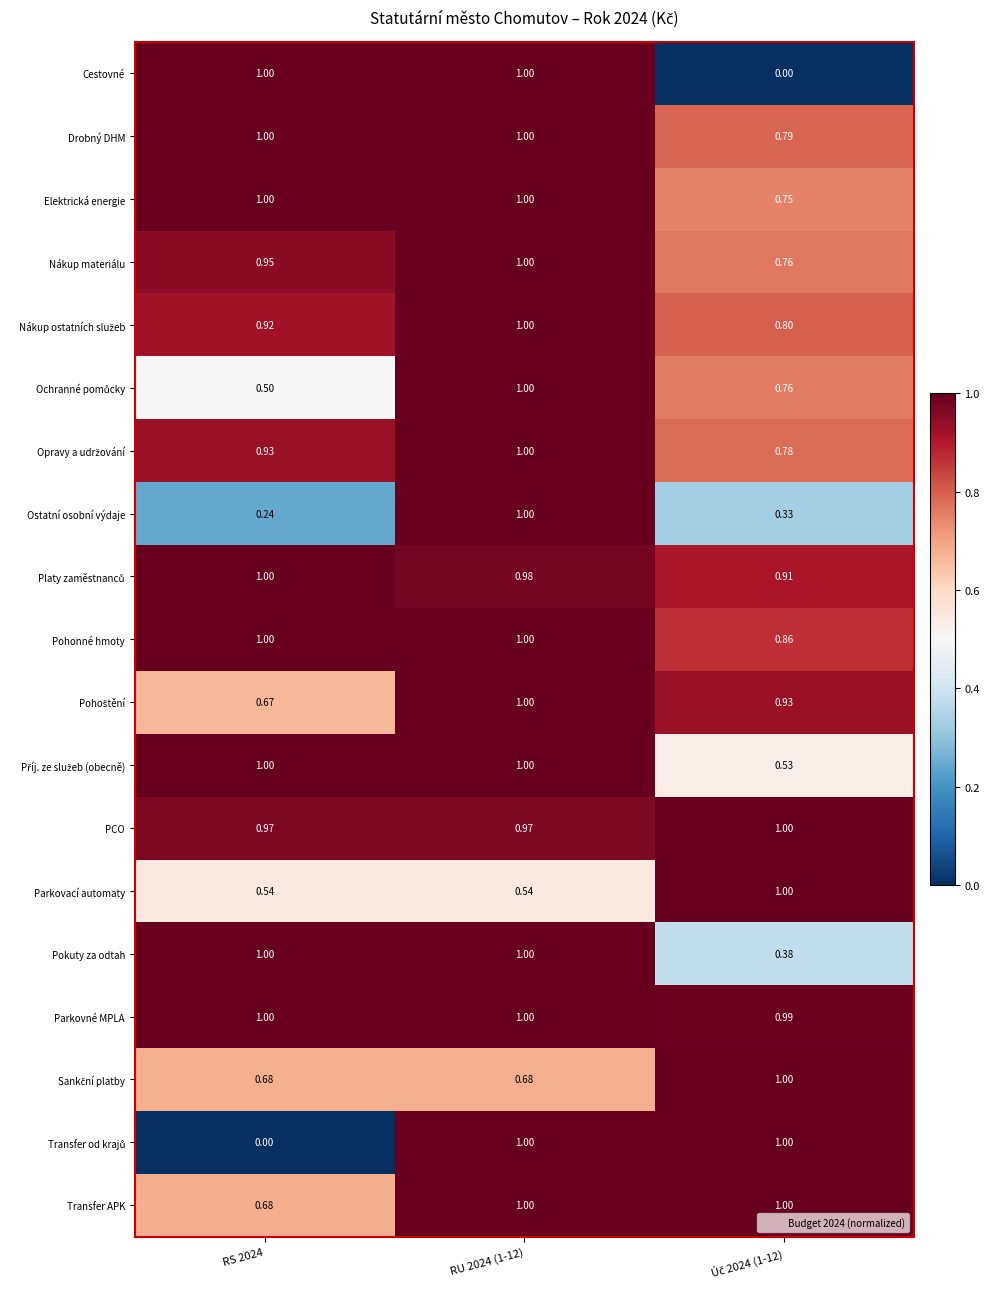

Which series has the largest total across all categories?

Parkovné MPLA